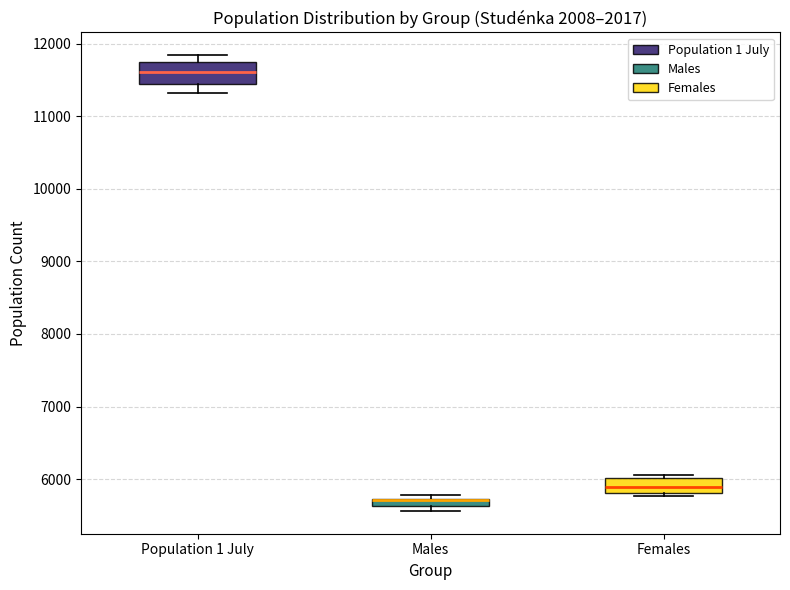

Where is the lower edge of the box for Males on the y-axis? The values are not printed on the chart, so give them approximately, as read against the axis.

5600